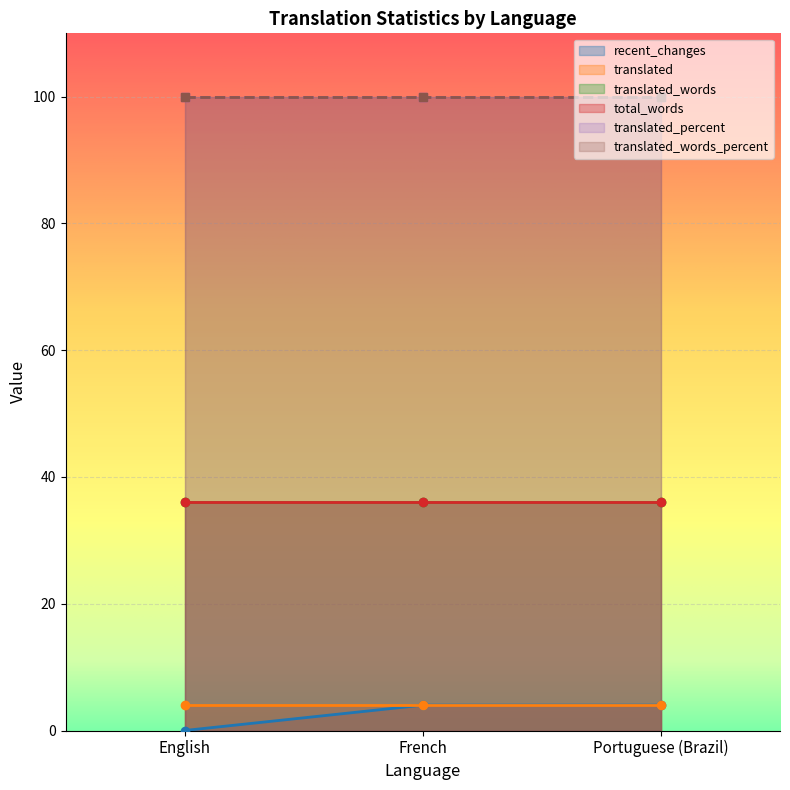

What is the difference between the highest and lowest values at English?

100